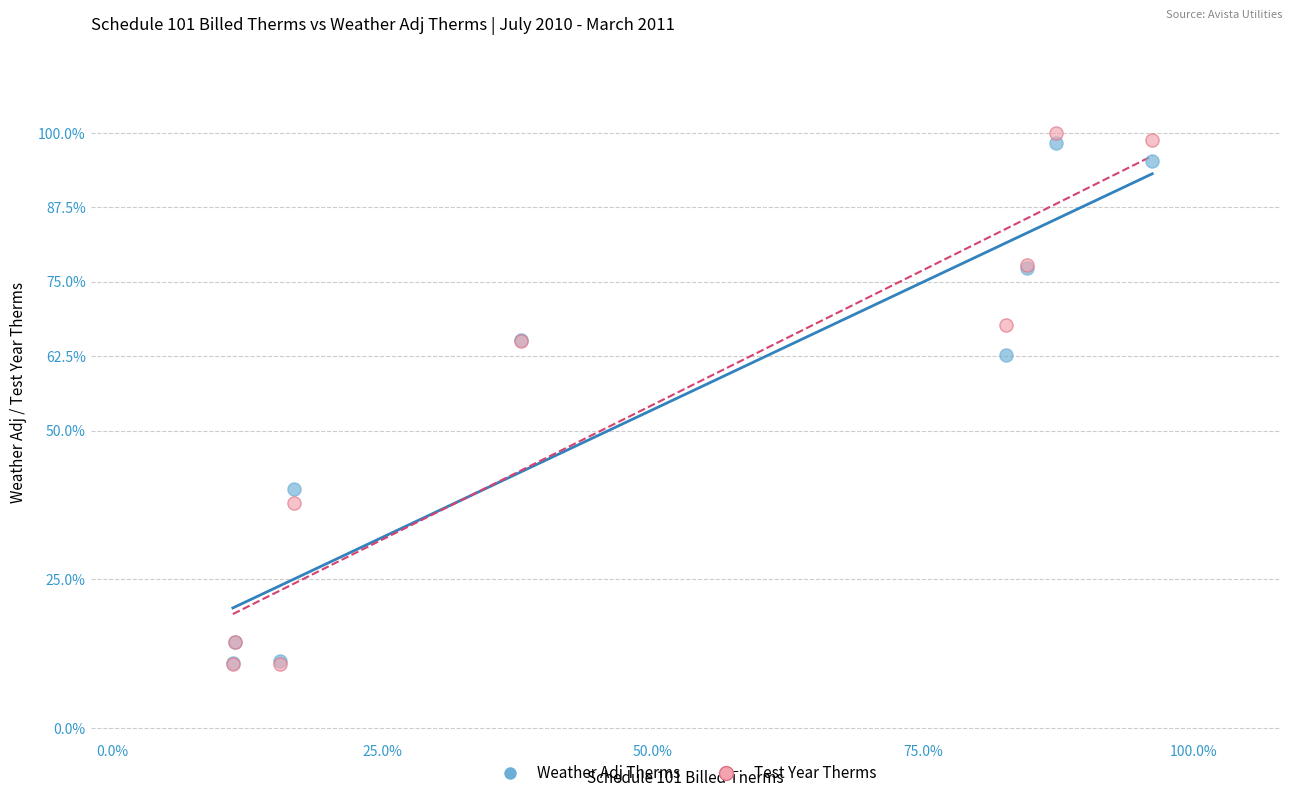

What are all the series names shown in the legend?

Weather Adj Therms, Test Year Therms